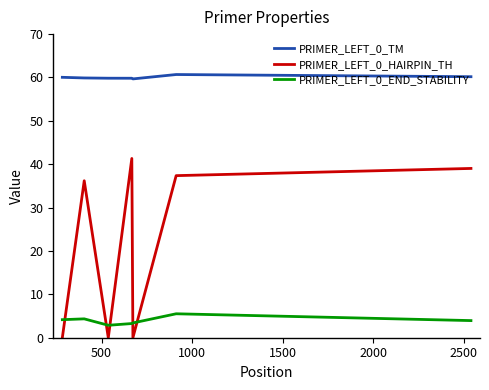

Which series has the widest spread of values?

PRIMER_LEFT_0_HAIRPIN_TH